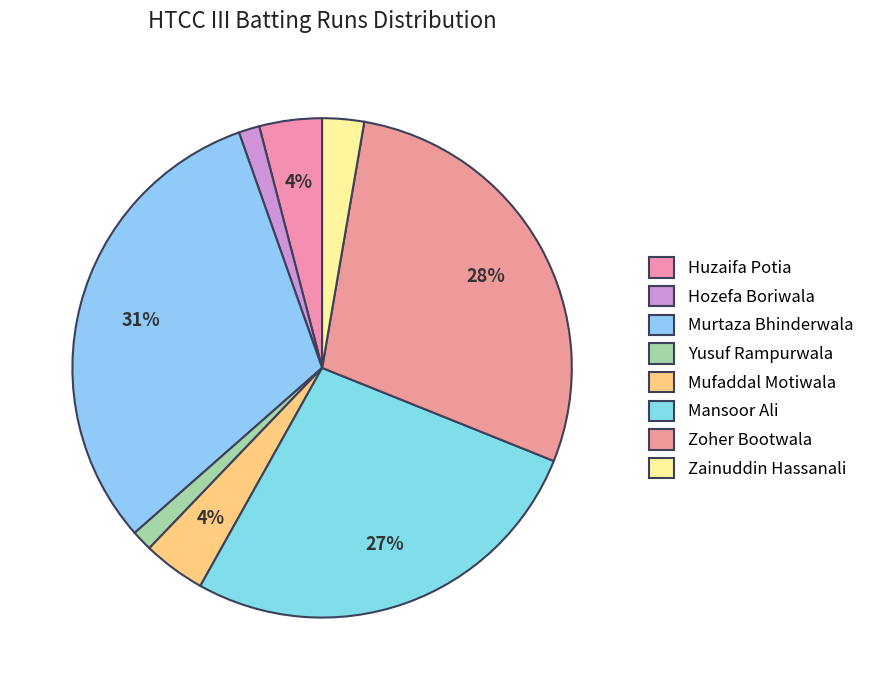

True or false: Zoher Bootwala accounts for 28% of the total.

True